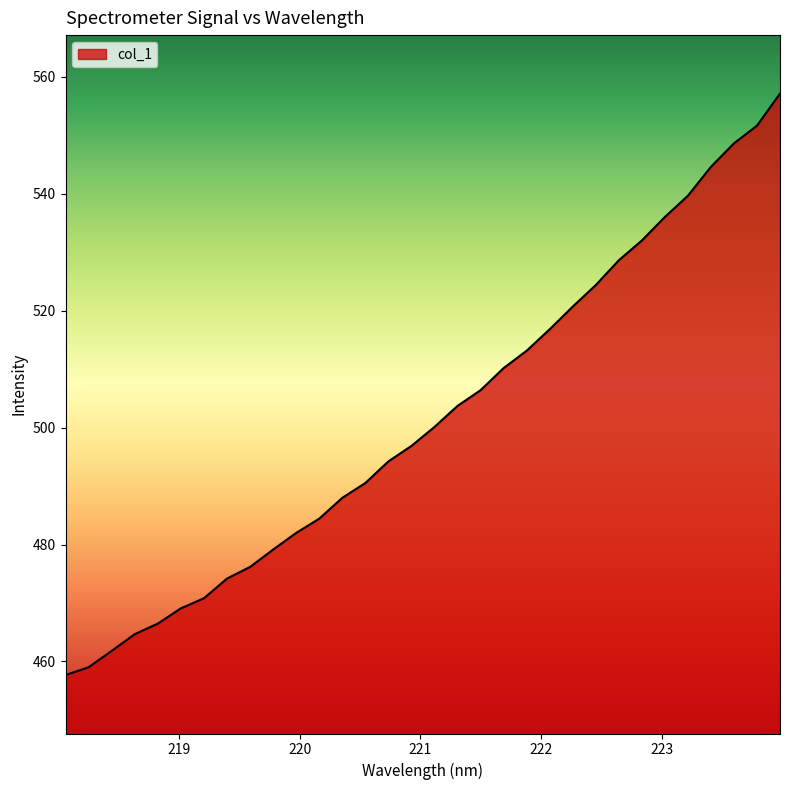

What is the difference between the maximum and second lowest values?

98.1